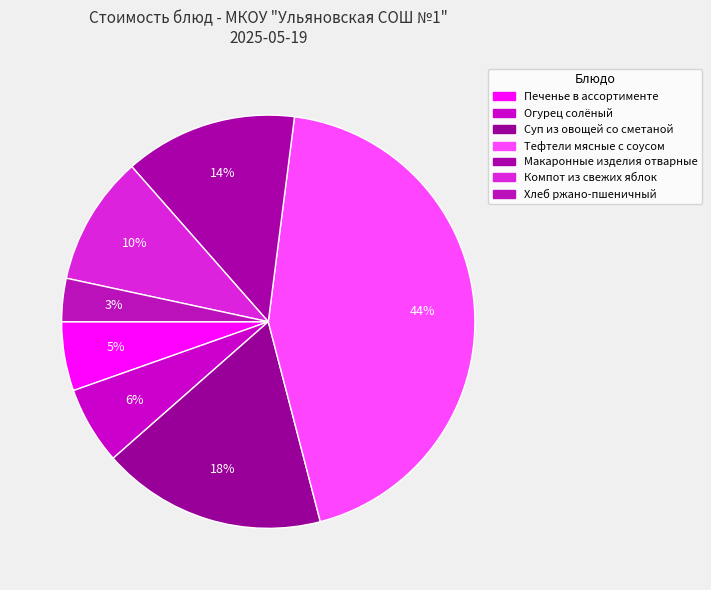

To the nearest percent, what is the average slice percentage?

14%